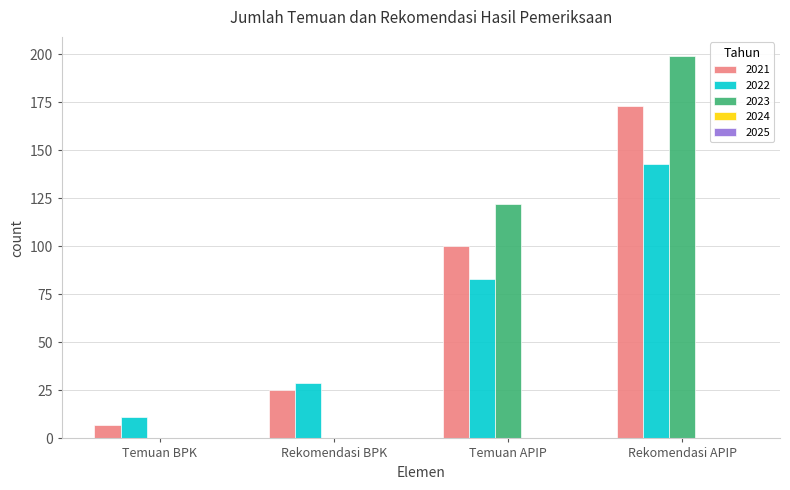

What is the approximate value of 2022 at Rekomendasi BPK?

29